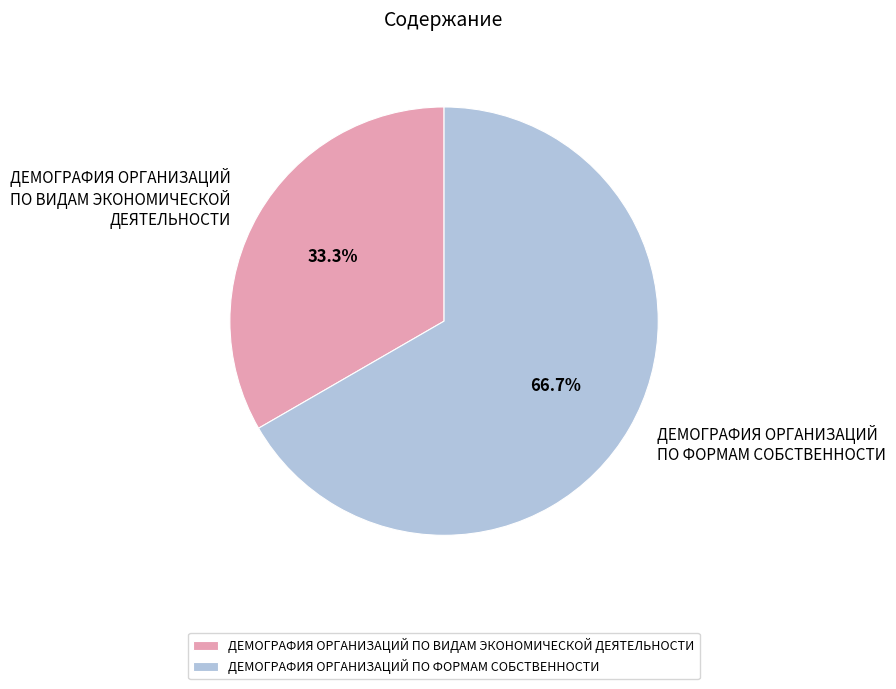

Is there a majority slice in this chart?

Yes